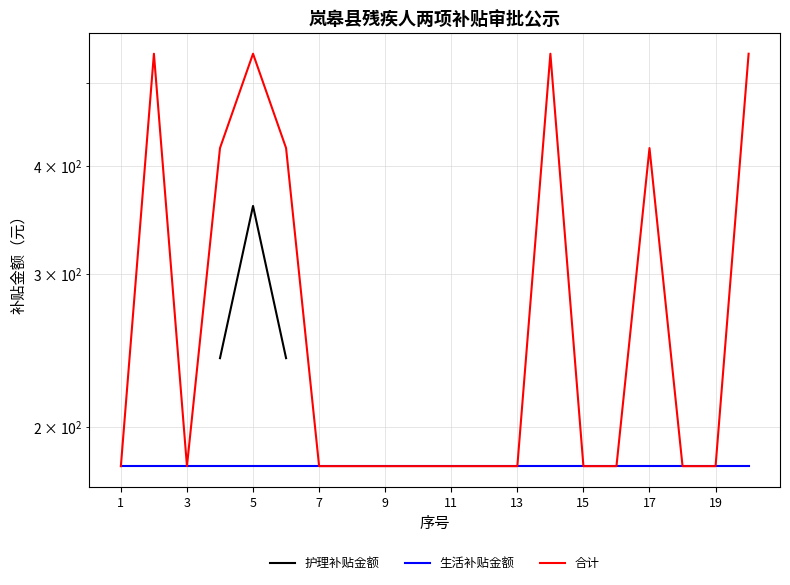

True or false: 合计 and 护理补贴金额 intersect in this chart.

False